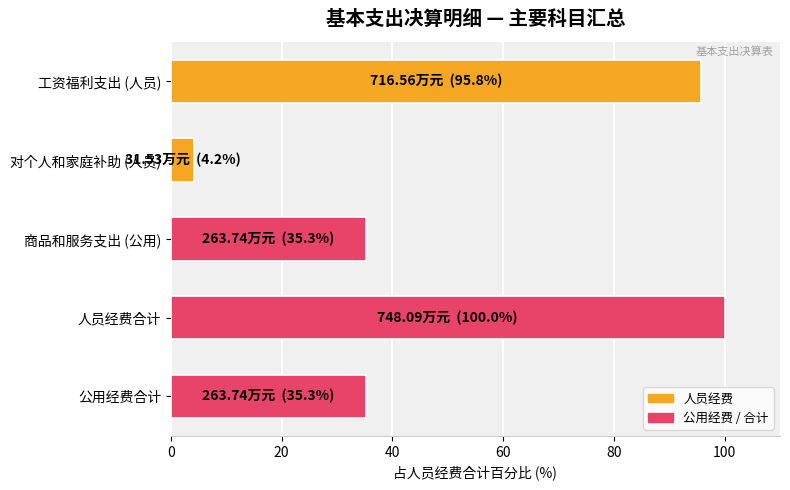

The value at 人员经费合计 is 64.0. True or false?

False